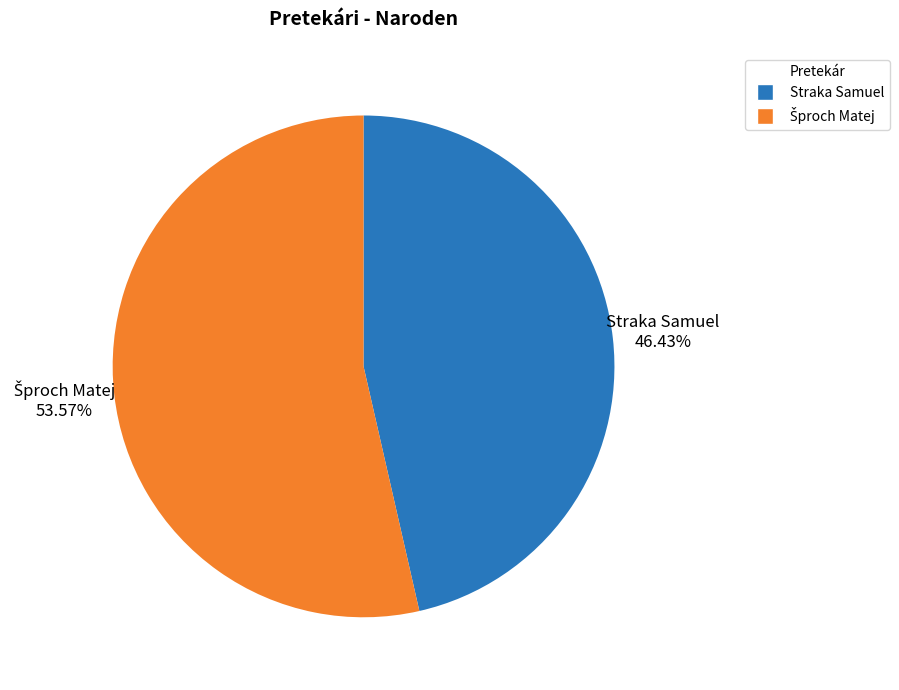

Does any single category account for the majority?

Yes